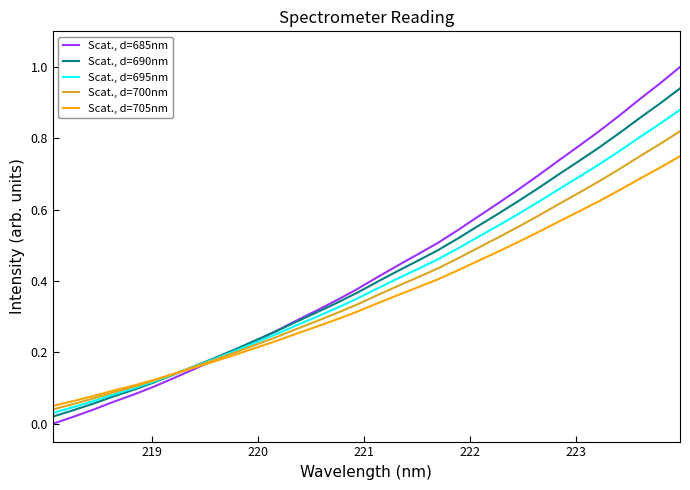

List the series in order of their peak value, highest first.

Scat., d=685nm, Scat., d=690nm, Scat., d=695nm, Scat., d=700nm, Scat., d=705nm